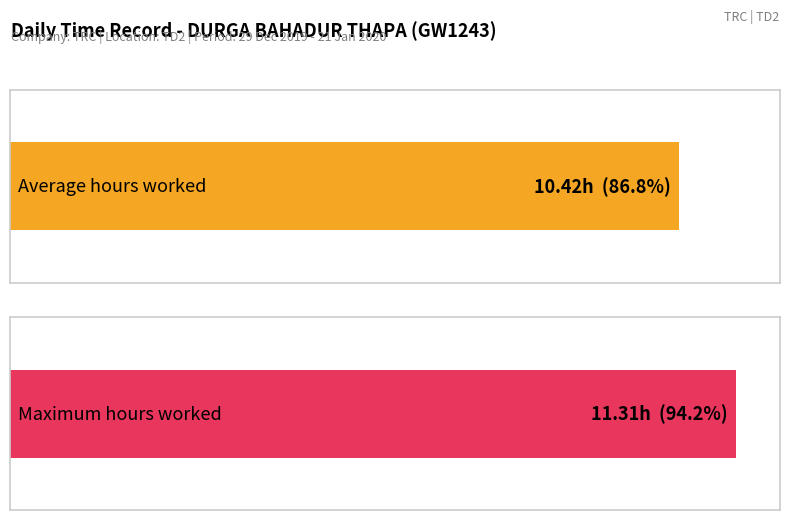

Does the chart contain any negative values?

No